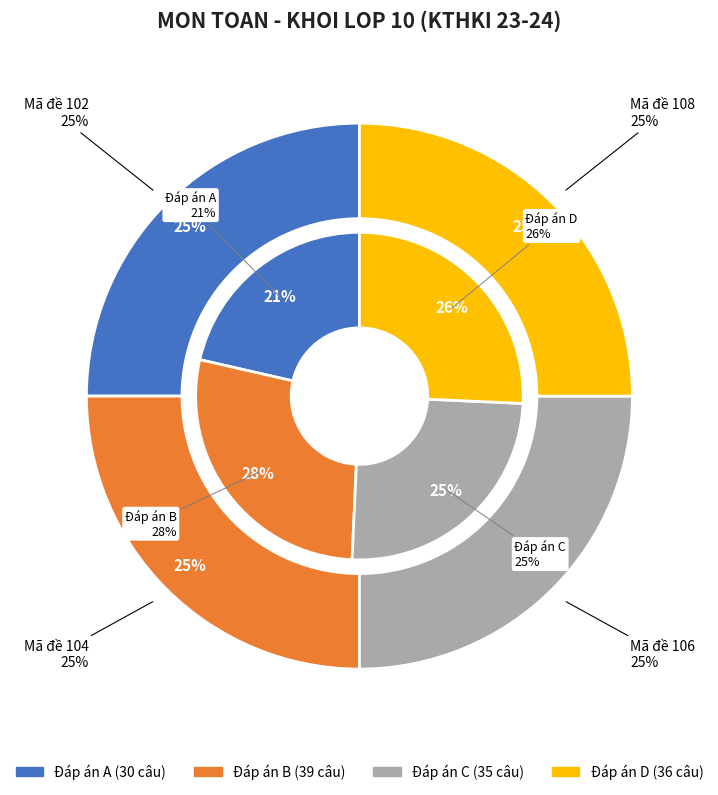

How many slices are in this pie chart?

4